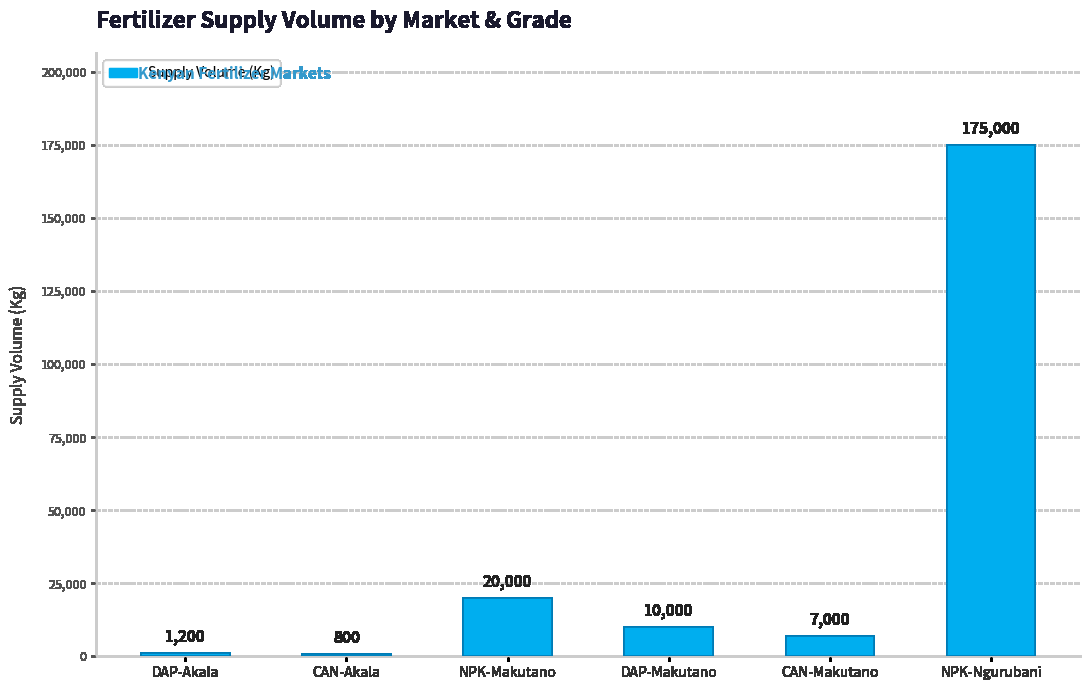

What is the value of the 3rd bar from the left?

20000